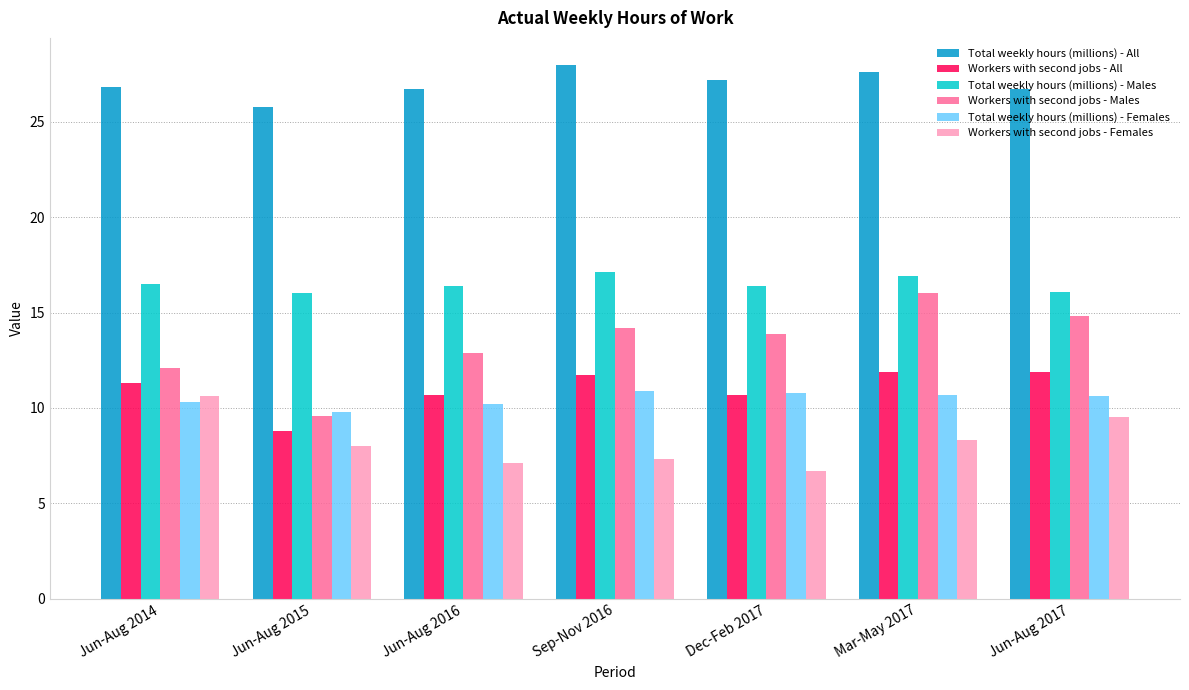

True or false: Total weekly hours (millions) - Males has a value of 29.3 at Dec-Feb 2017.

False